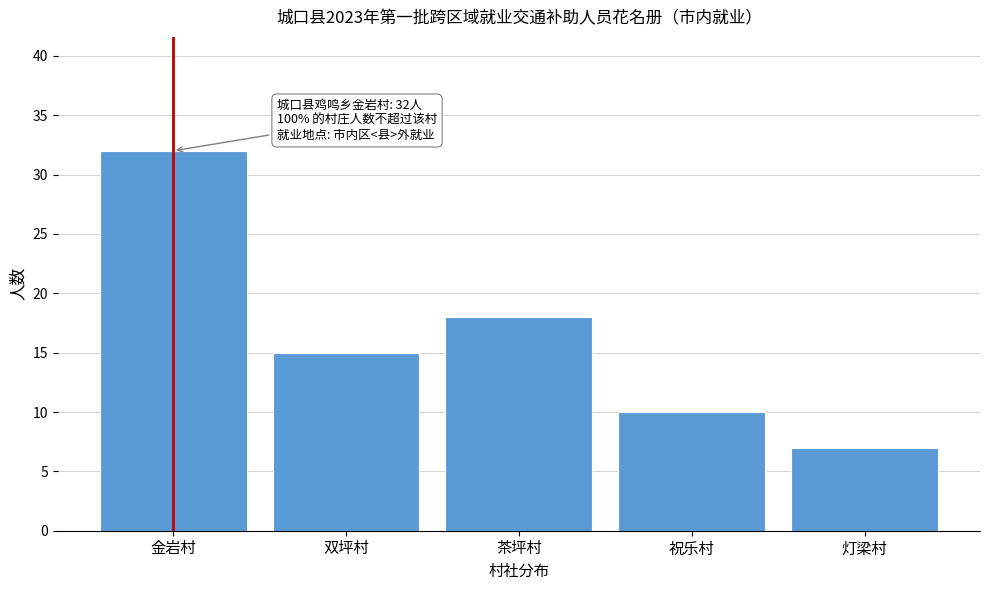

Reading right to left, list all the values displayed in this chart.

灯梁村=7	祝乐村=10	茶坪村=18	双坪村=15	金岩村=32